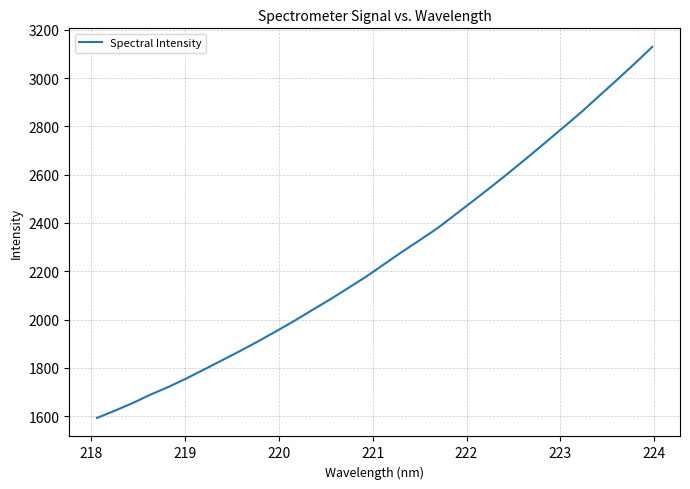

What is the minimum value shown in the chart?

1592.4